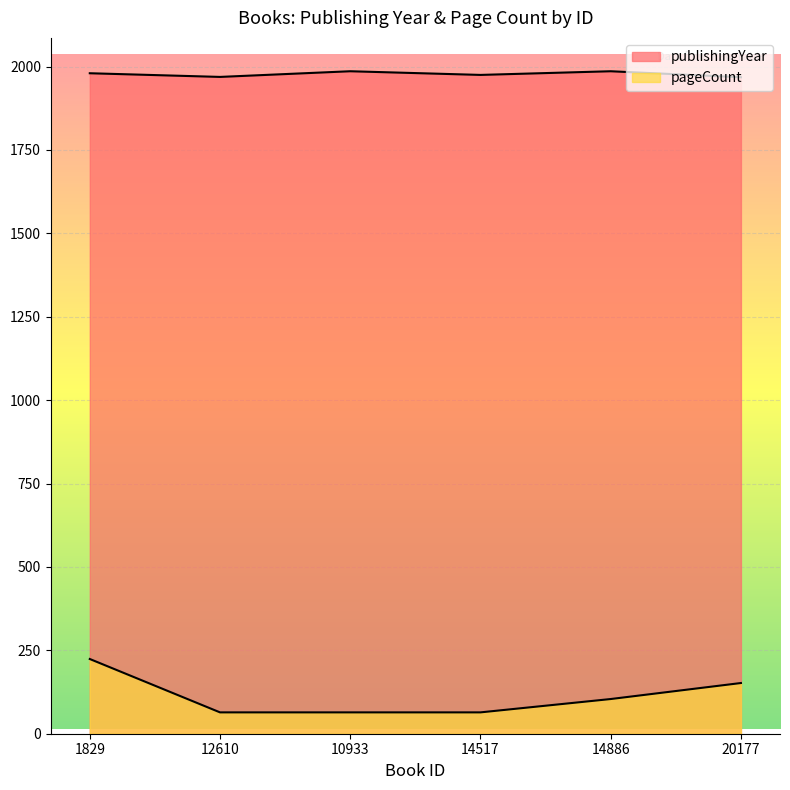

True or false: pageCount has more than 1 interior local peaks.

False